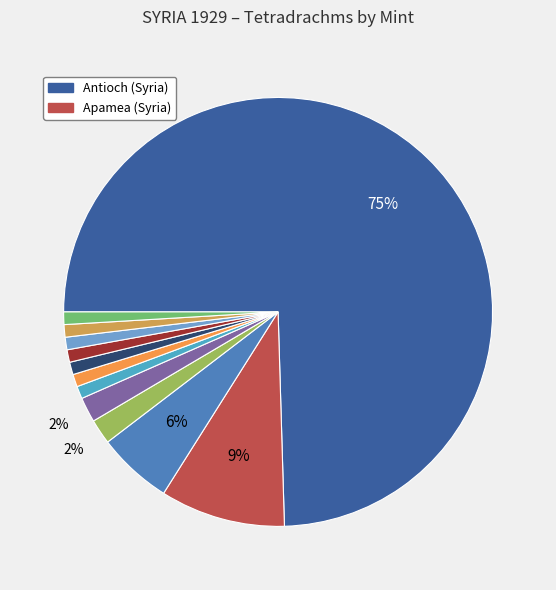

To the nearest percent, what is the average slice percentage?

8%